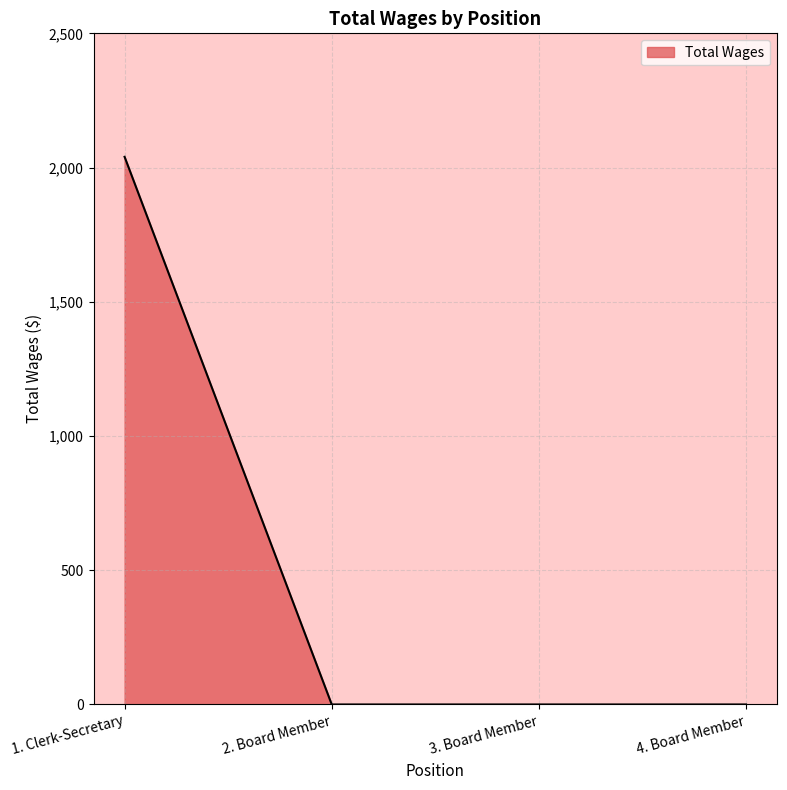

The value at 3. Board Member is 0. True or false?

True